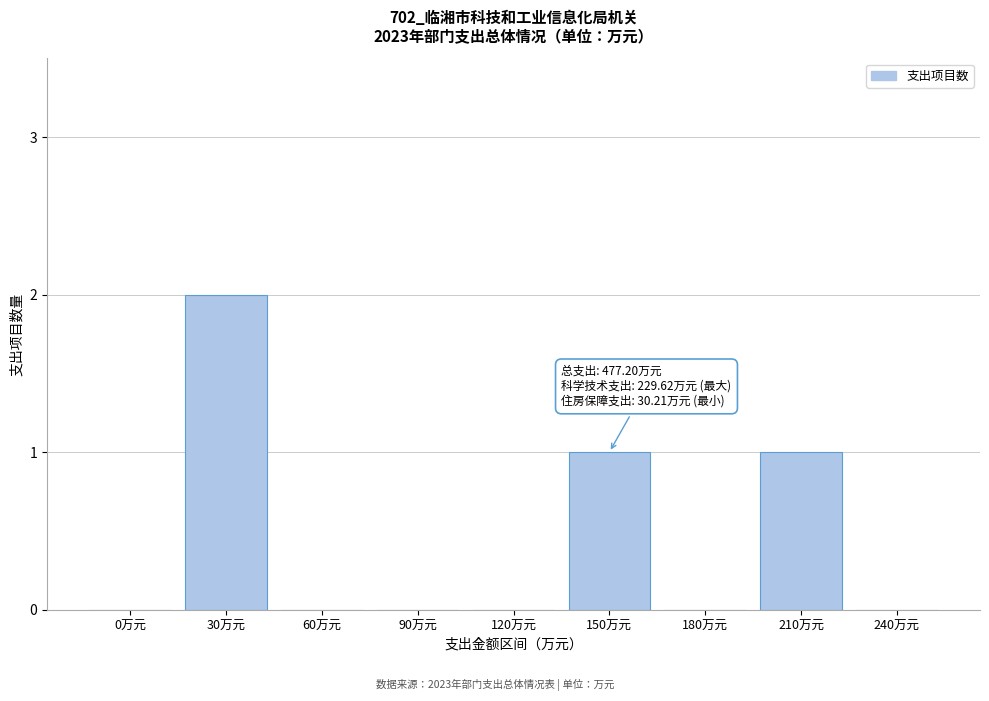

Reading left to right, extract all data points from this chart.

0万元=0	30万元=2	60万元=0	90万元=0	120万元=0	150万元=1	180万元=0	210万元=1	240万元=0